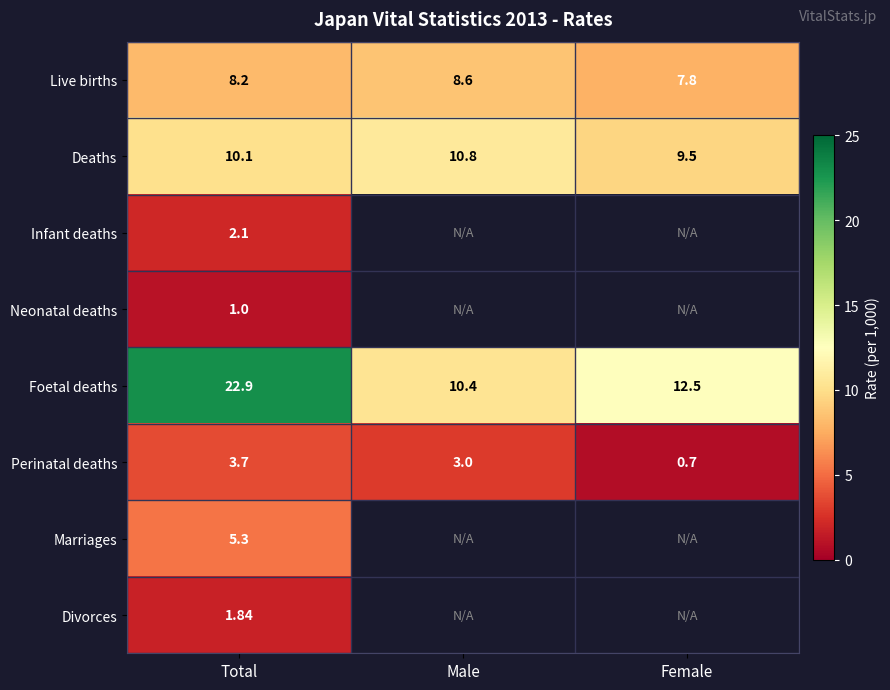

Rank the series at Total from lowest to highest value.

Neonatal deaths, Divorces, Infant deaths, Perinatal deaths, Marriages, Live births, Deaths, Foetal deaths